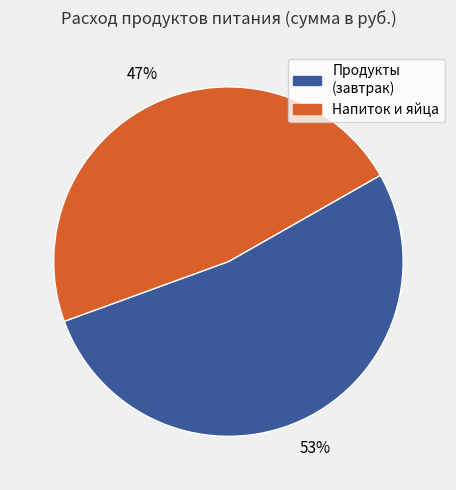

To the nearest percent, what is the average slice percentage?

50%